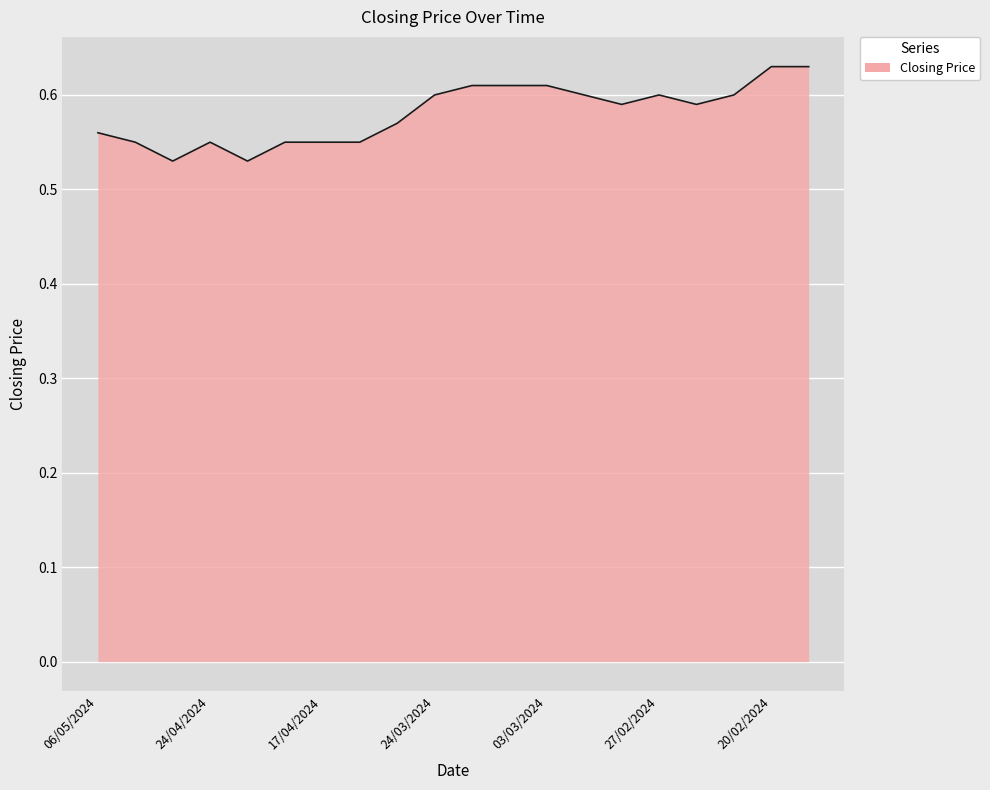

Rank the categories by value from highest to lowest.

20/02/2024, 18/02/2024, 14/03/2024, 07/03/2024, 03/03/2024, 24/03/2024, 29/02/2024, 27/02/2024, 25/02/2024, 28/02/2024, 26/02/2024, 15/04/2024, 06/05/2024, 01/05/2024, 24/04/2024, 18/04/2024, 17/04/2024, 16/04/2024, 30/04/2024, 21/04/2024